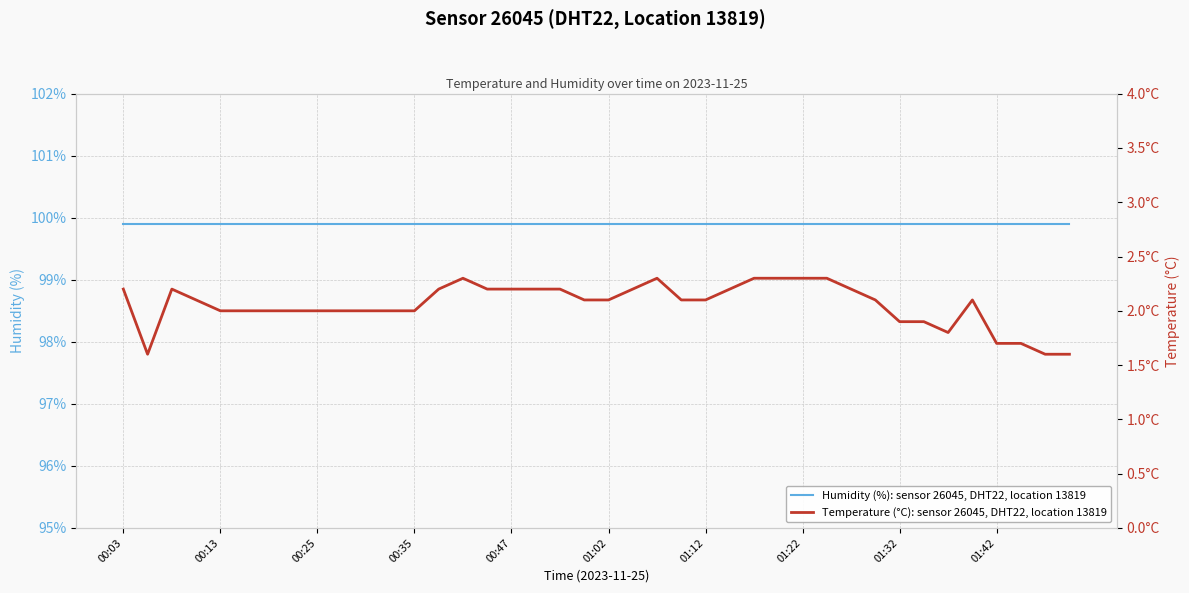

True or false: temperature has more than 1 interior local peaks.

True